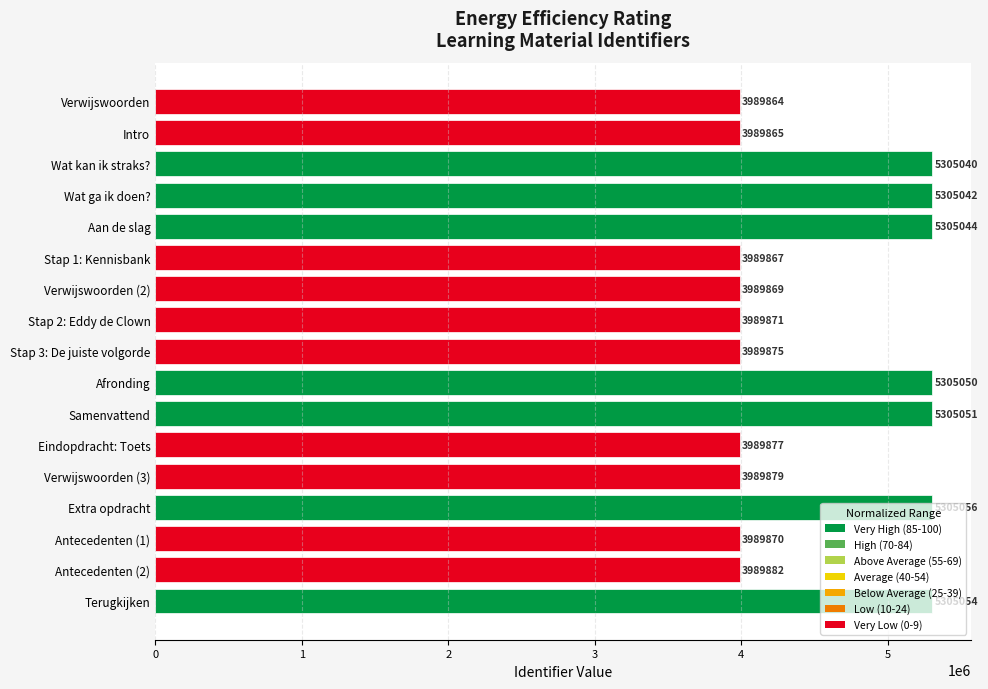

What is the greatest value displayed?

5305056